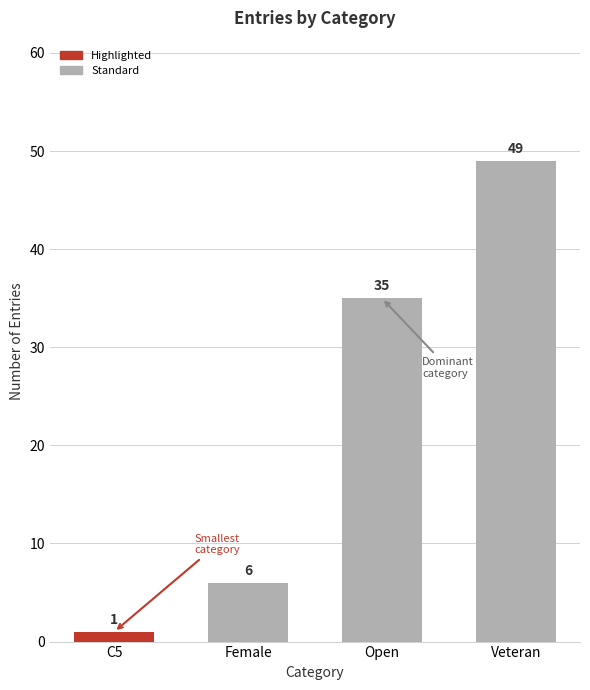

Are the bars horizontal?

No